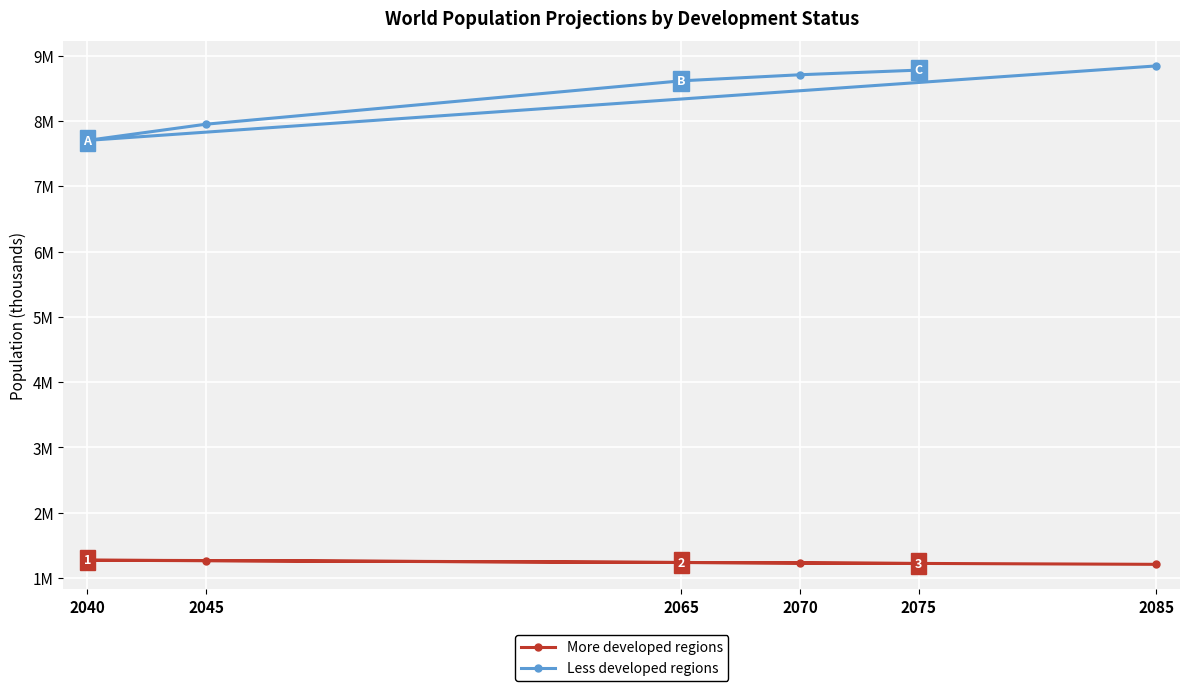

What is the maximum value for More developed regions?

1271825